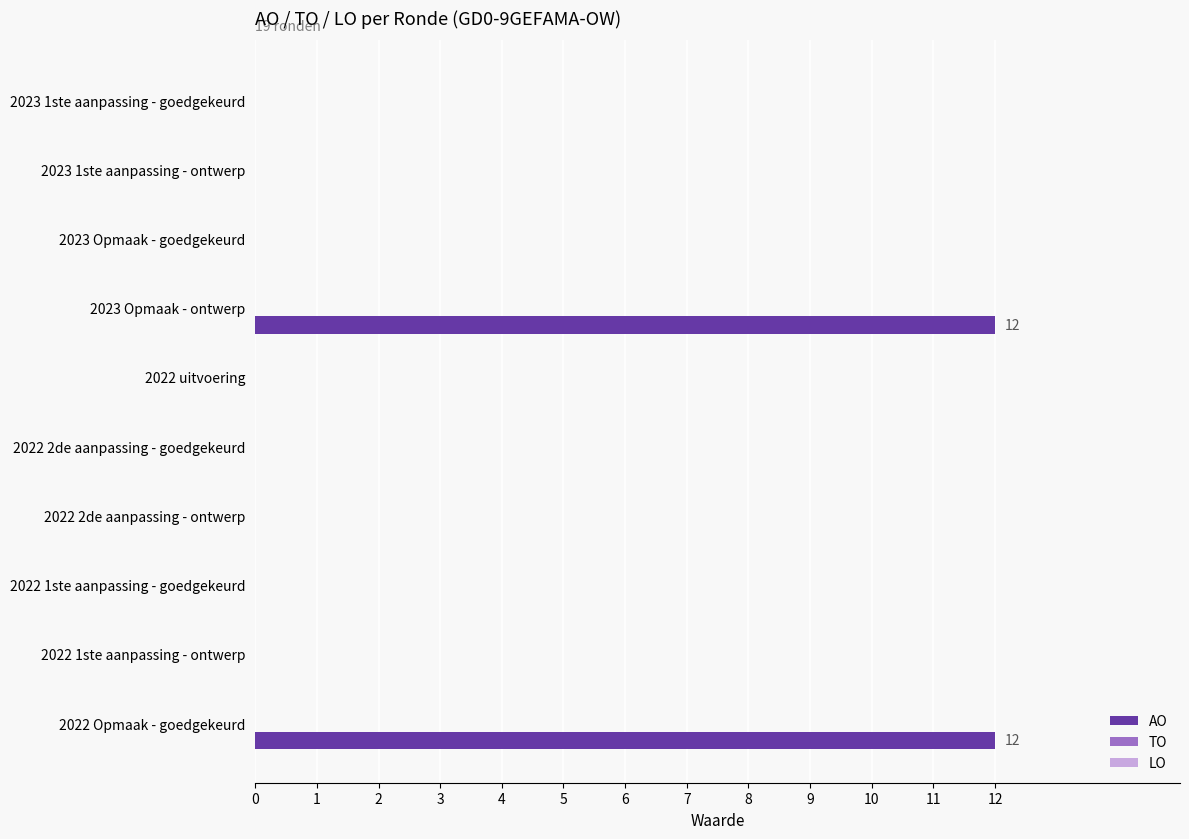

What is the change in value from 2023 Opmaak - ontwerp to 2022 1ste aanpassing - goedgekeurd?

-12